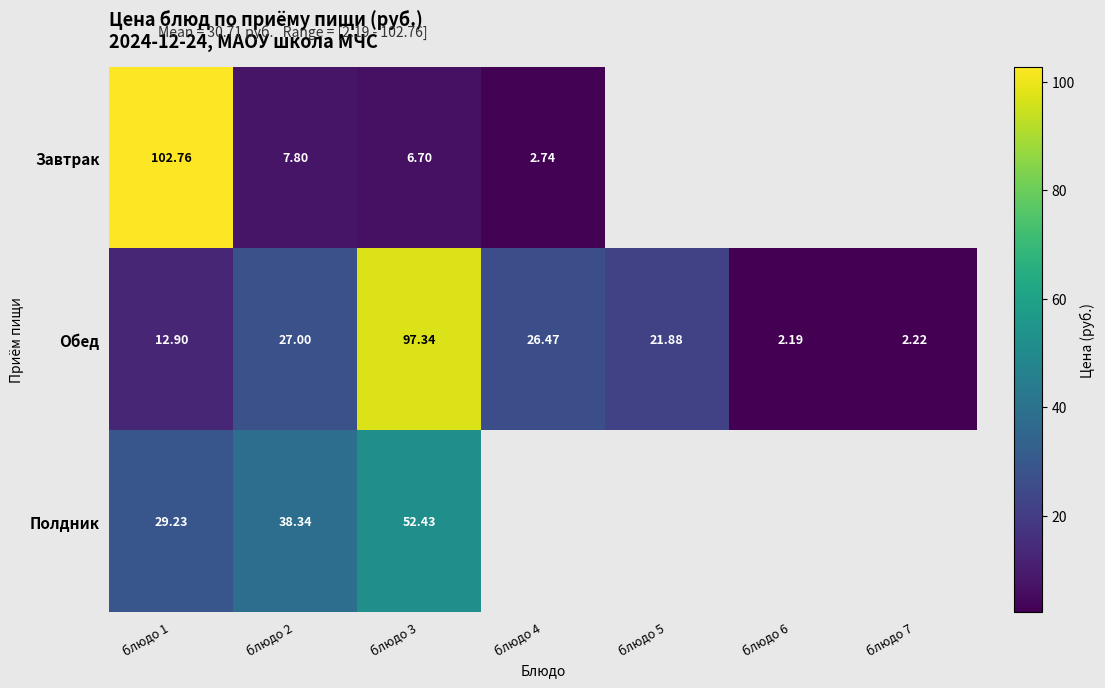

Is the value of Обед at блюдо 4 greater than the value of Полдник at блюдо 2?

No